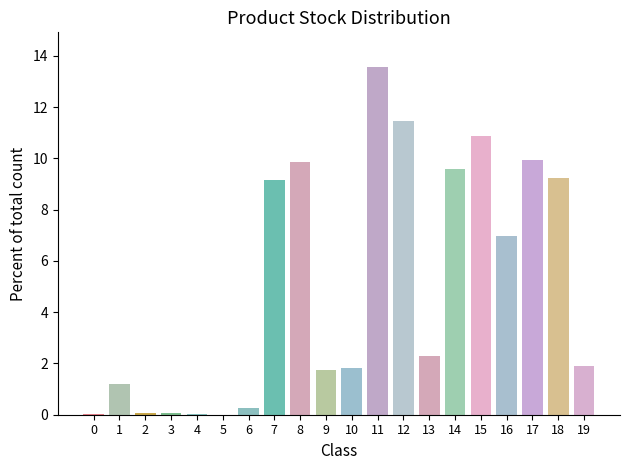

Which category has the highest value across all series?

11